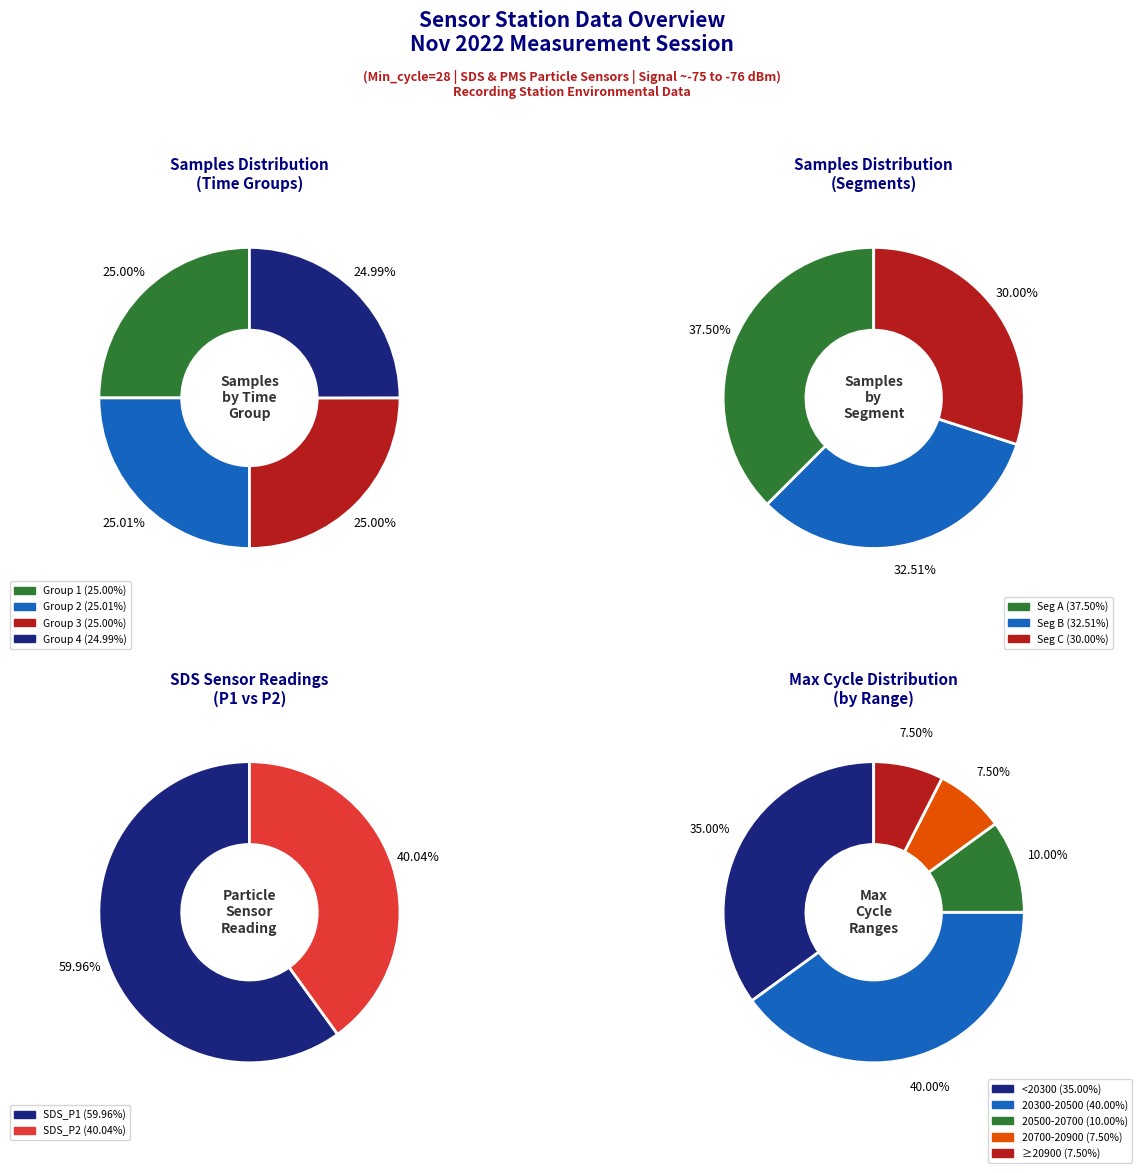

Is there a majority slice in this chart?

No